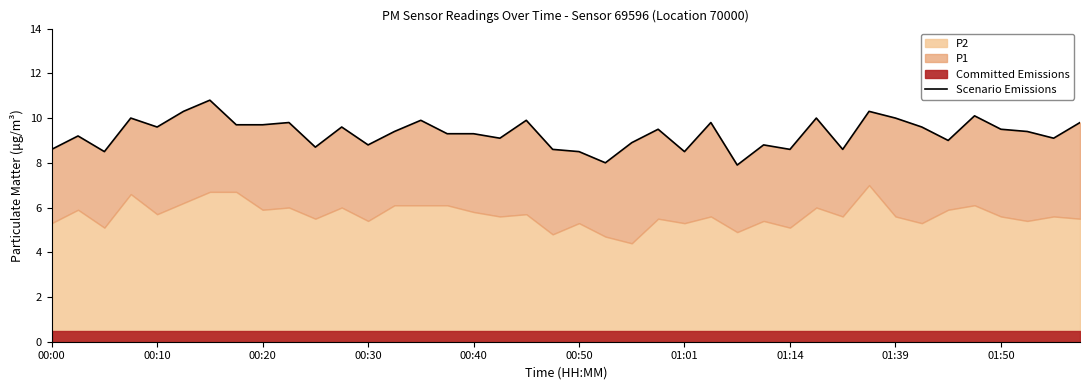

What is the average value?

9.3